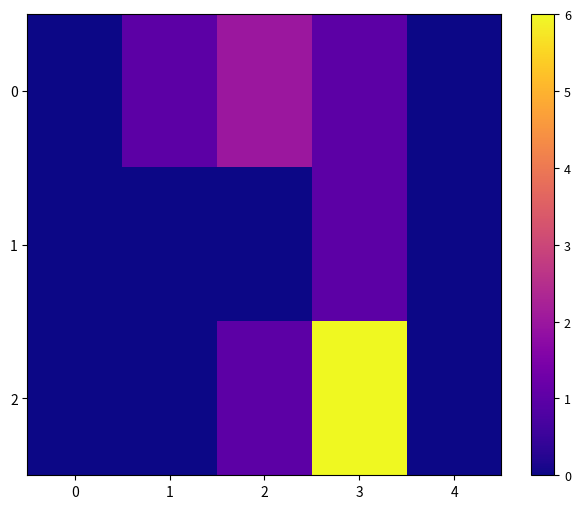

How many categories are shown in the chart?

5